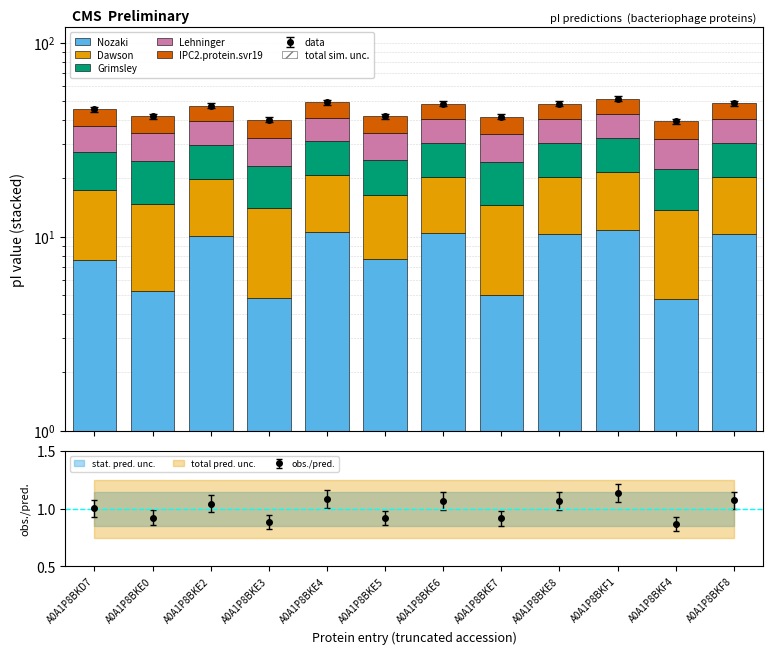

What is the difference between the highest and lowest values at A0A1P8BKE5?

1.6